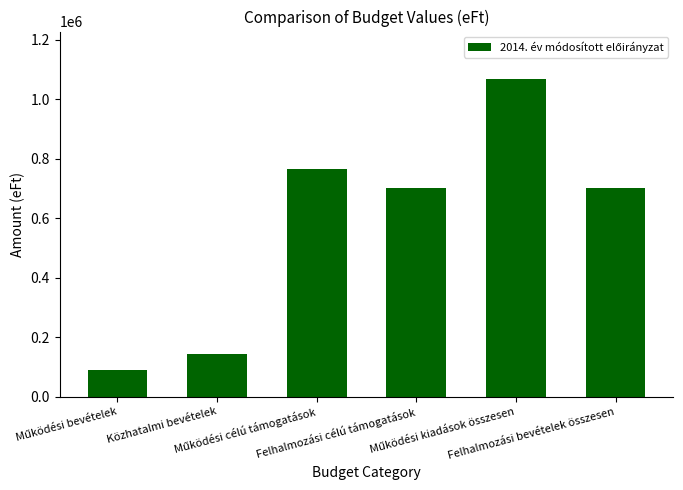

What is the greatest value displayed?

1067519